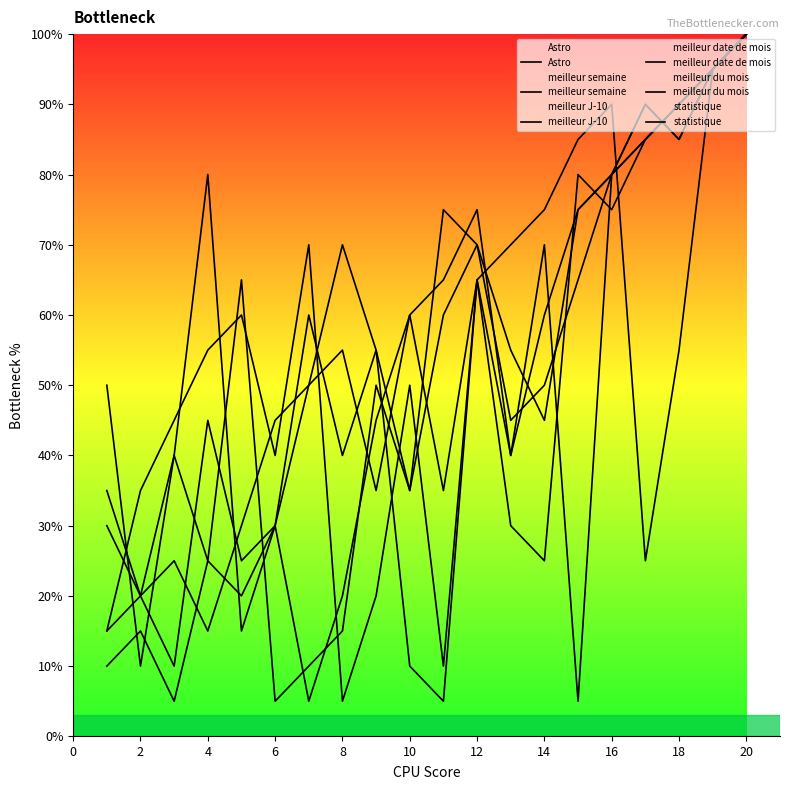

At which label is meilleur du mois closest to 52?

14